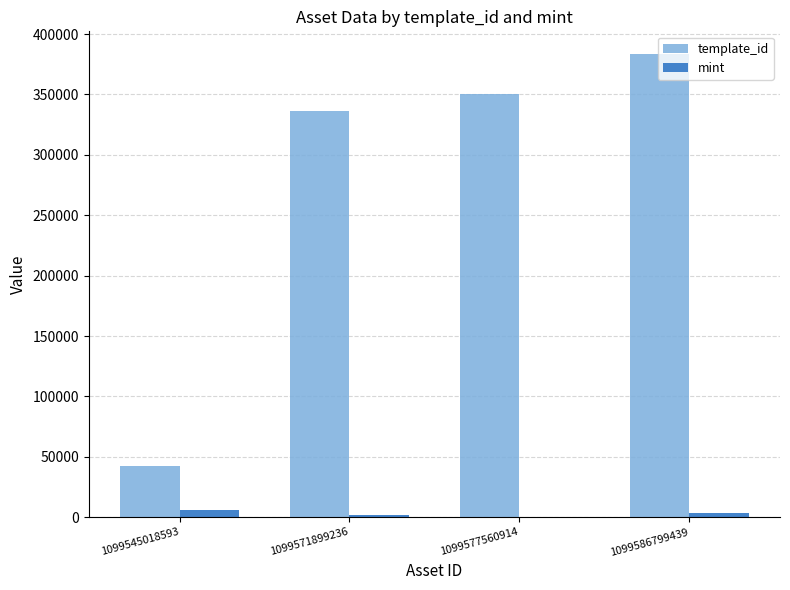

How many groups of bars are there?

4